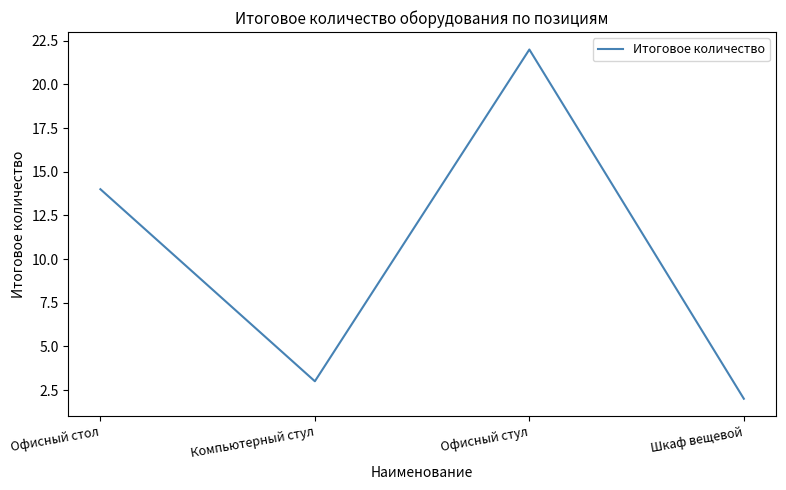

Where is the first local minimum?

Компьютерный стул